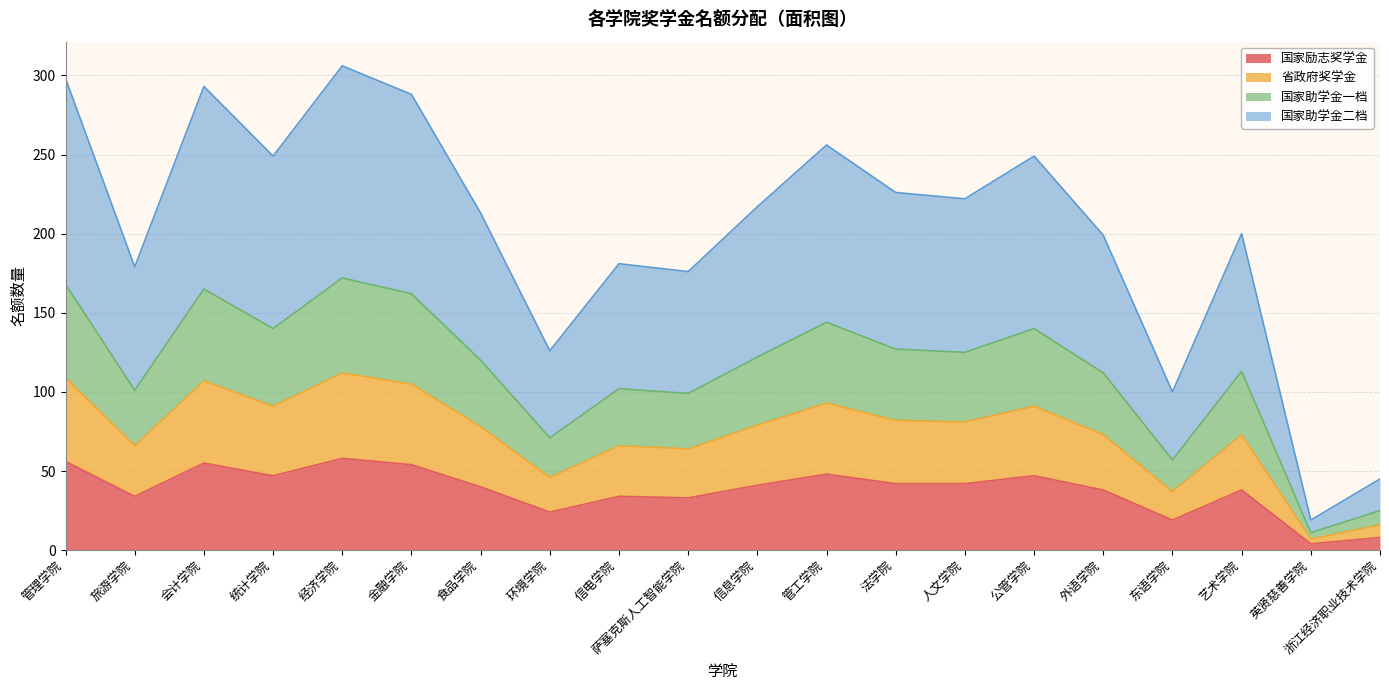

At how many categories does at least one series exceed 304?

1